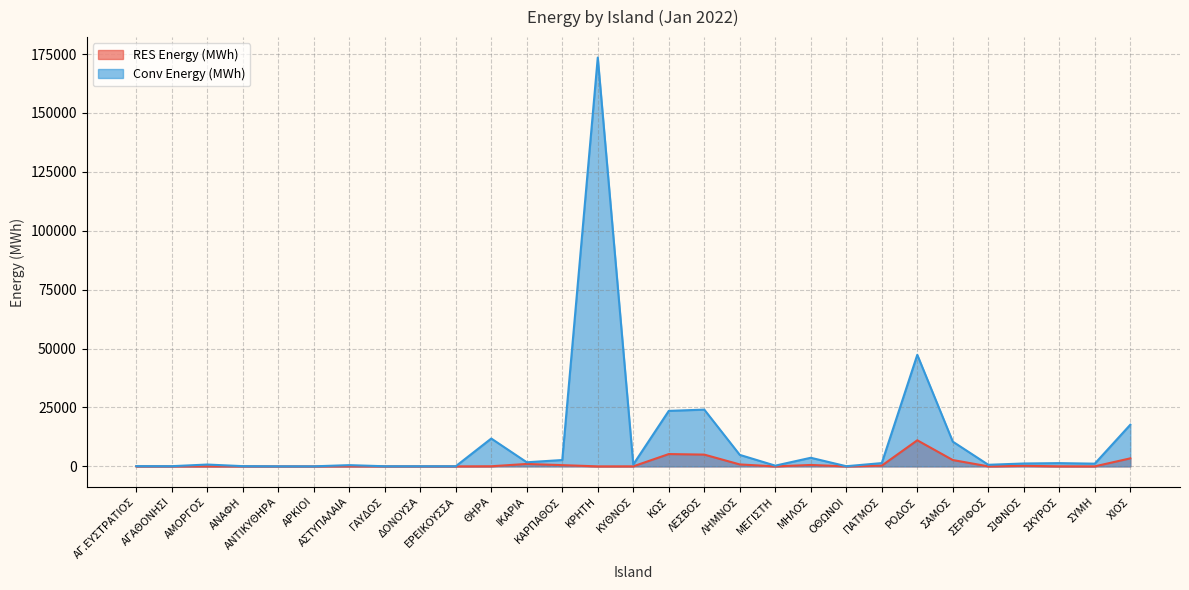

Which series changed the most between ΔΟΝΟΥΣΑ and ΚΑΡΠΑΘΟΣ?

Conv Energy (MWh)